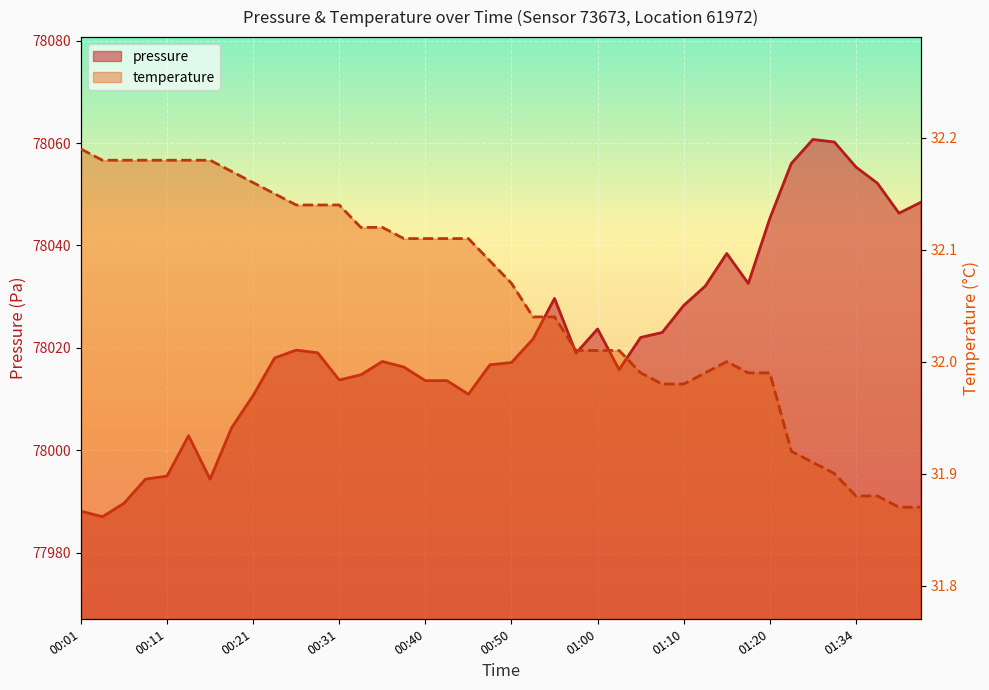

Reading left to right, list all the values displayed in this chart.

pressure: 77988.1	77987.0	77989.6	77994.3	77994.9	78002.8	77994.3	78004.4	78010.7	78018.0	78019.6	78019.0	78013.7	78014.7	78017.3	78016.2	78013.6	78013.6	78010.9	78016.7	78017.1	78021.7	78029.7	78019.0	78023.7	78015.8	78022.0	78023.0	78028.3	78032.1	78038.4	78032.6	78045.3	78056.0	78060.7	78060.2	78055.3	78052.2	78046.3	78048.4
temperature: 32.2	32.2	32.2	32.2	32.2	32.2	32.2	32.2	32.2	32.1	32.1	32.1	32.1	32.1	32.1	32.1	32.1	32.1	32.1	32.1	32.1	32.0	32.0	32.0	32.0	32.0	32.0	32.0	32.0	32.0	32.0	32.0	32.0	31.9	31.9	31.9	31.9	31.9	31.9	31.9